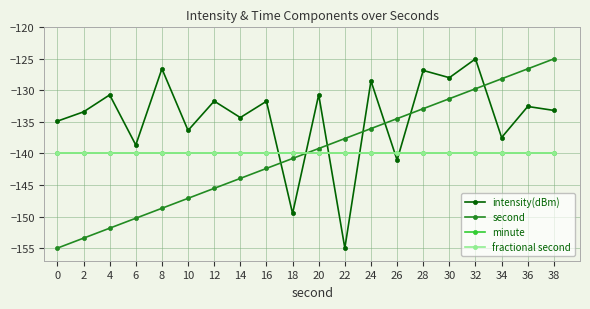

Is it true that fractional second equals -36.1 at 0?

False